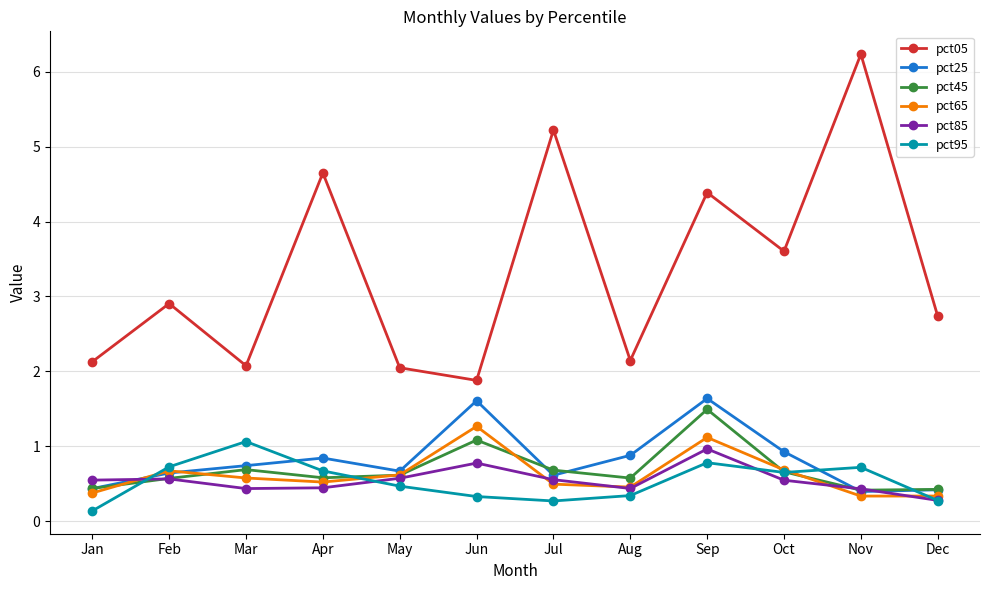

Which series has the largest total across all categories?

pct05